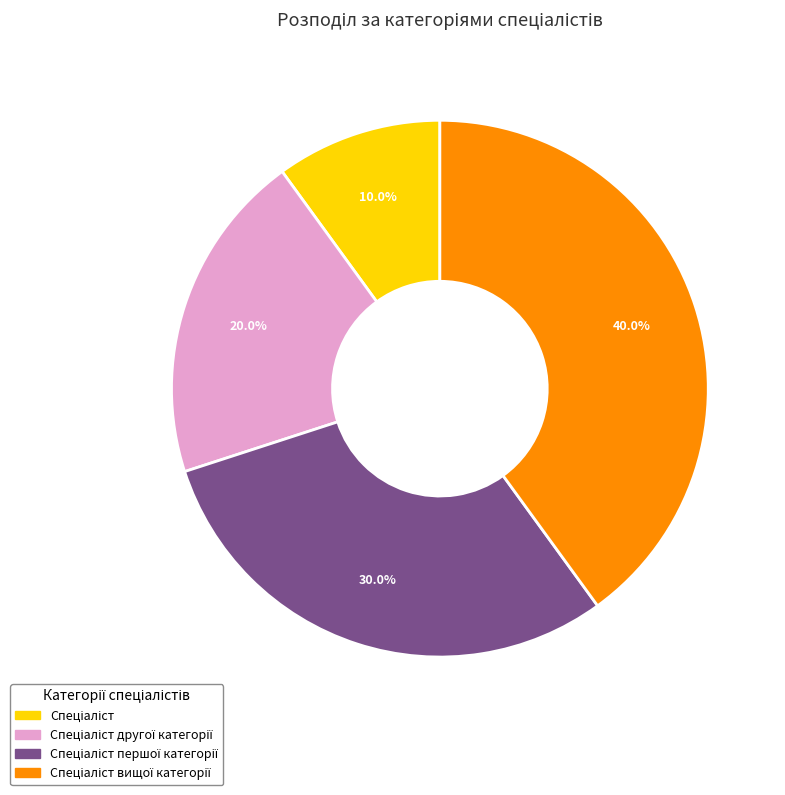

Is there any slice that represents more than half of the pie?

No